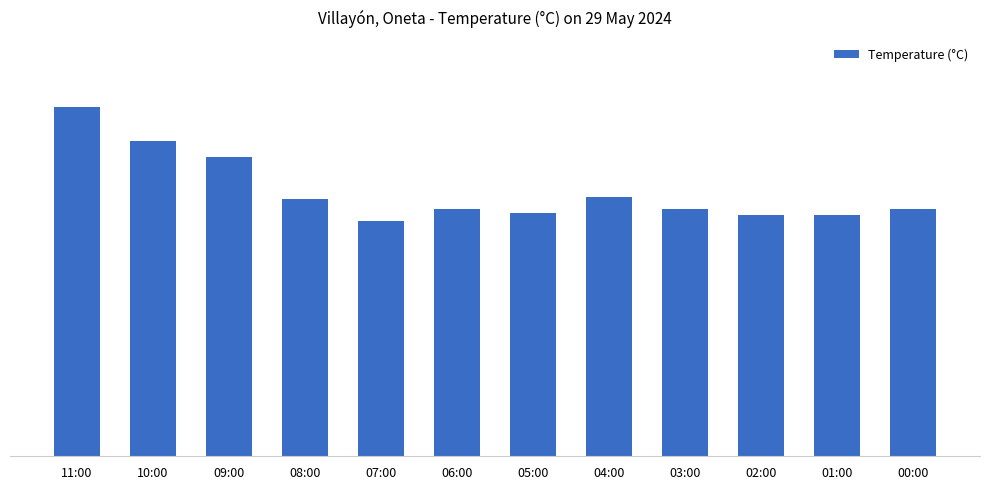

Reading left to right, extract all data points from this chart.

17.5	15.8	15.0	12.9	11.8	12.4	12.2	13.0	12.4	12.1	12.1	12.4